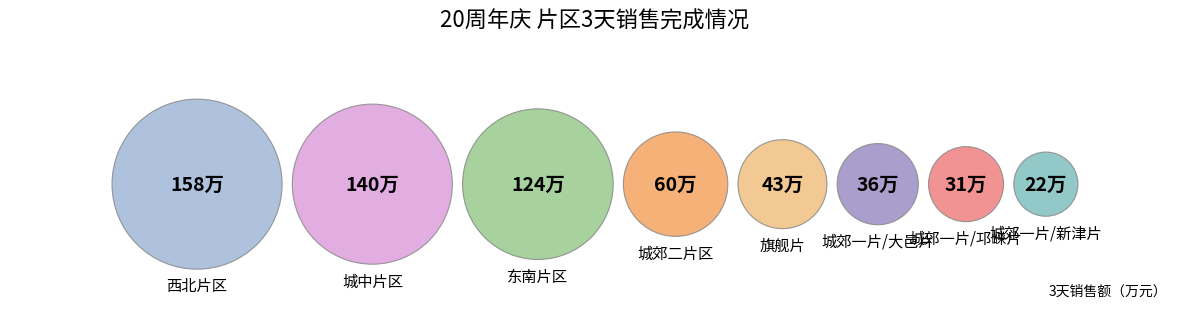

Rank the categories by value from lowest to highest.

城郊一片/新津片, 城郊一片/邛崃片, 城郊一片/大邑片, 旗舰片, 城郊二片区, 东南片区, 城中片区, 西北片区